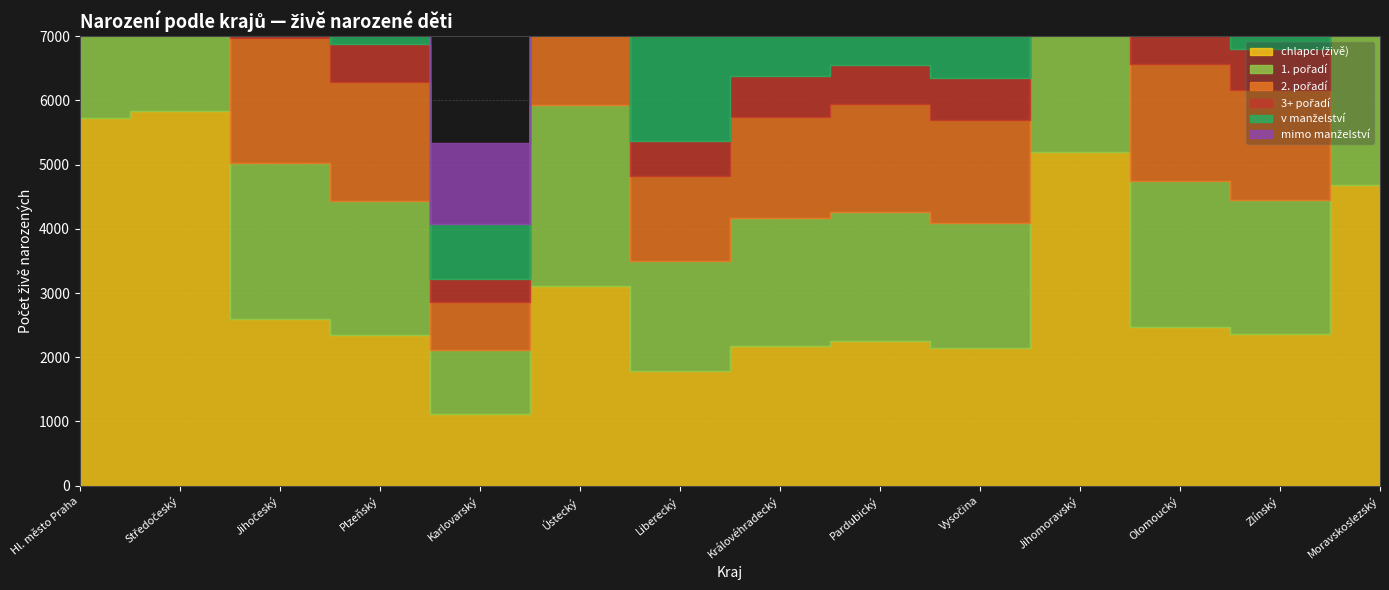

What is the label of the 10th point from the right?

Karlovarský